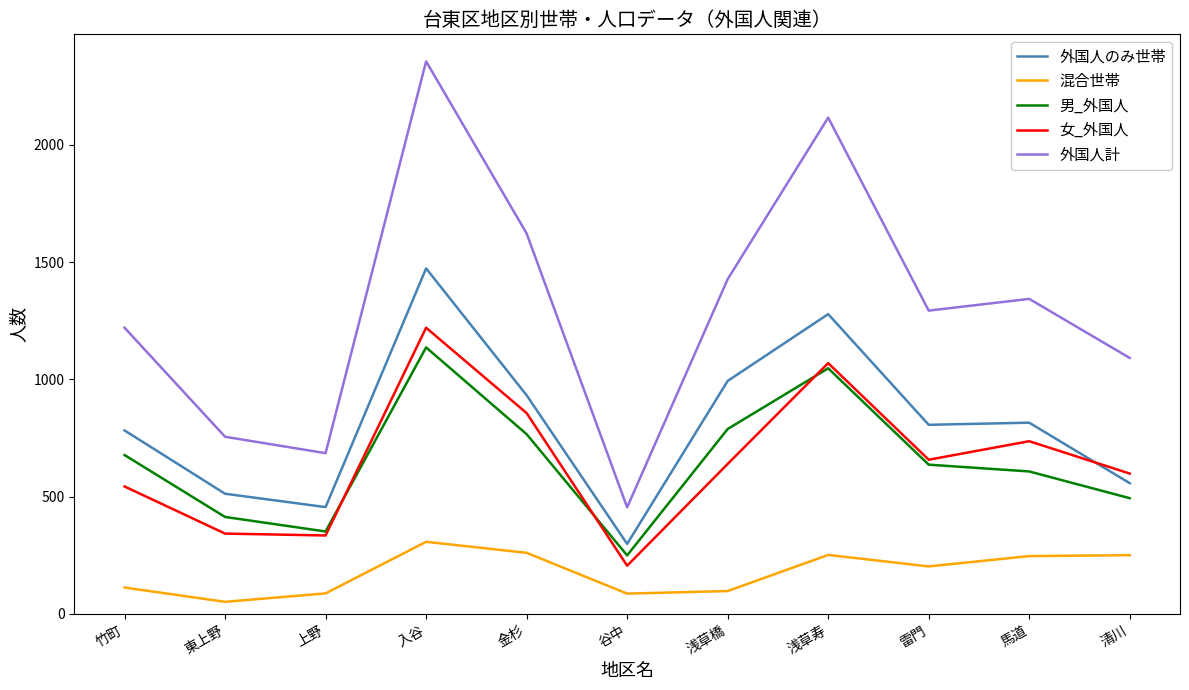

The 男_外国人 series shows 295 at 浅草橋. True or false?

False